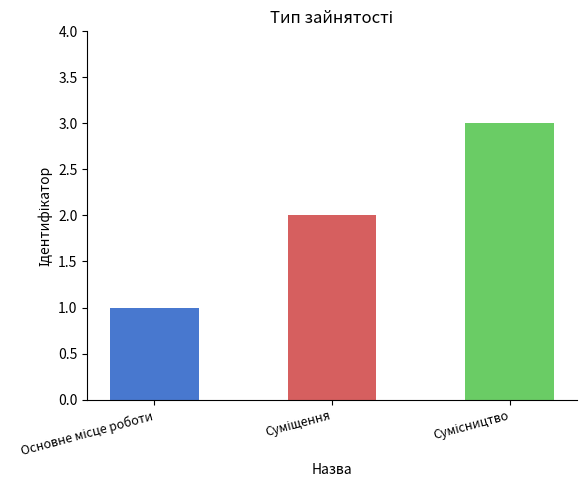

What is the label of the 3rd bar from the left?

Сумісництво